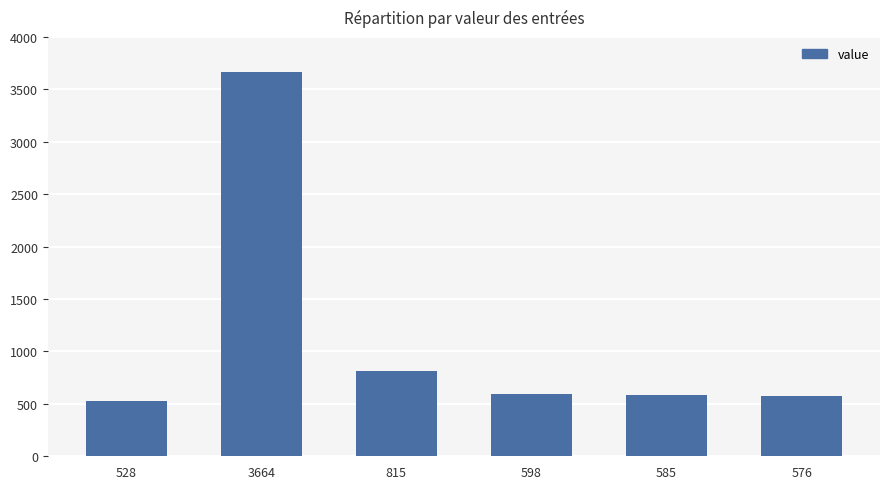

What is the label of the 4th bar from the right?

815